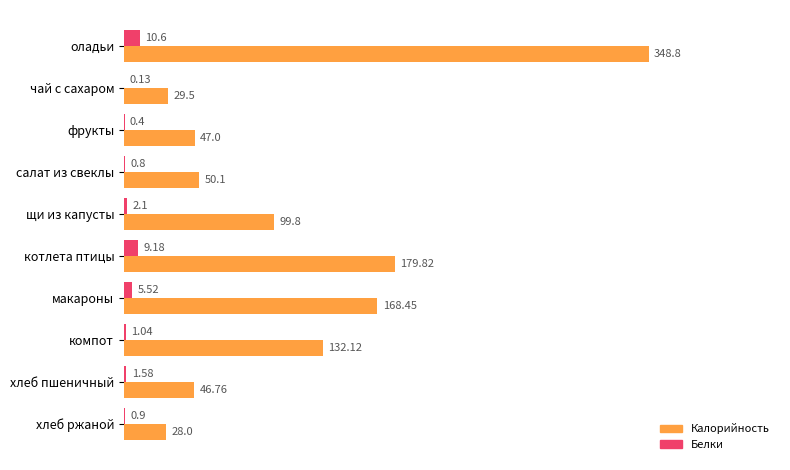

Which category has the highest value in the Белки series?

оладьи